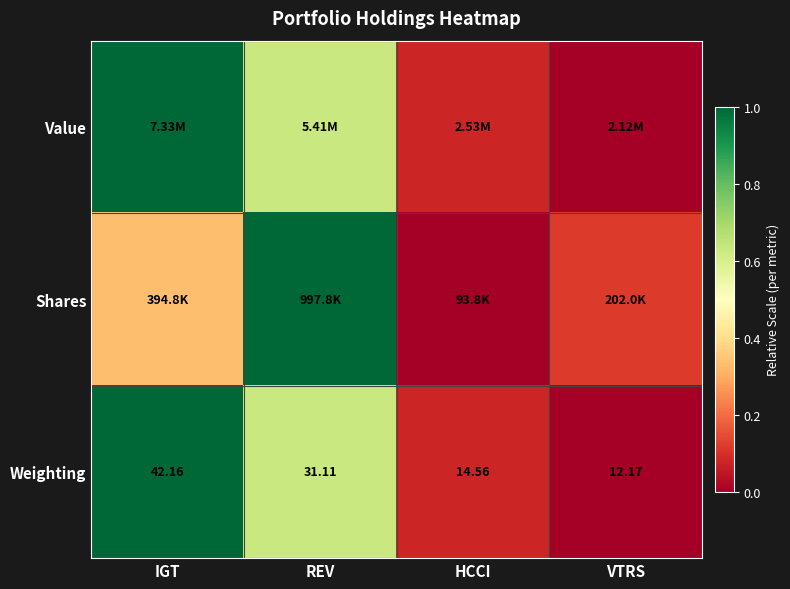

Where is Weighting nearest to the value 27?

REV